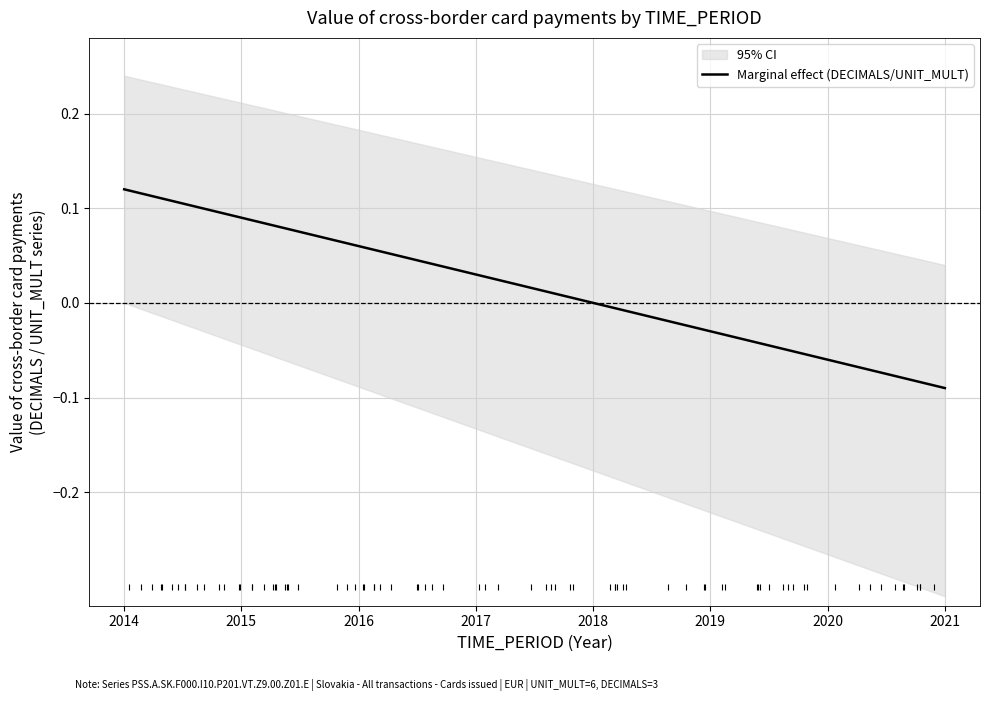

Where is the data nearest to the value 0?

2018